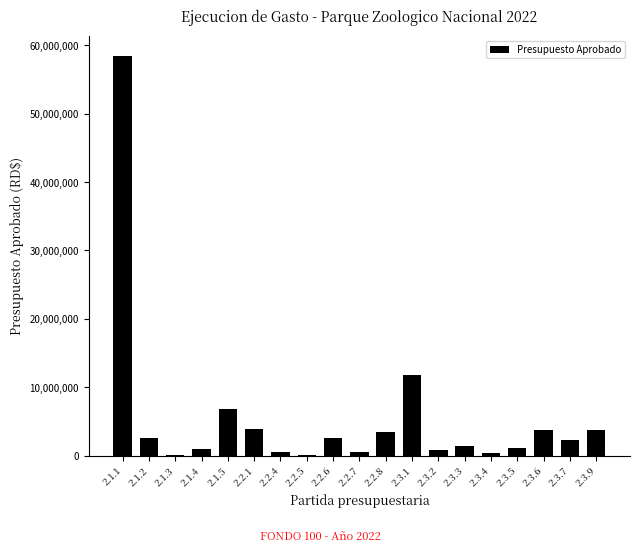

Where is the data nearest to the value 29238250?

2.3.1